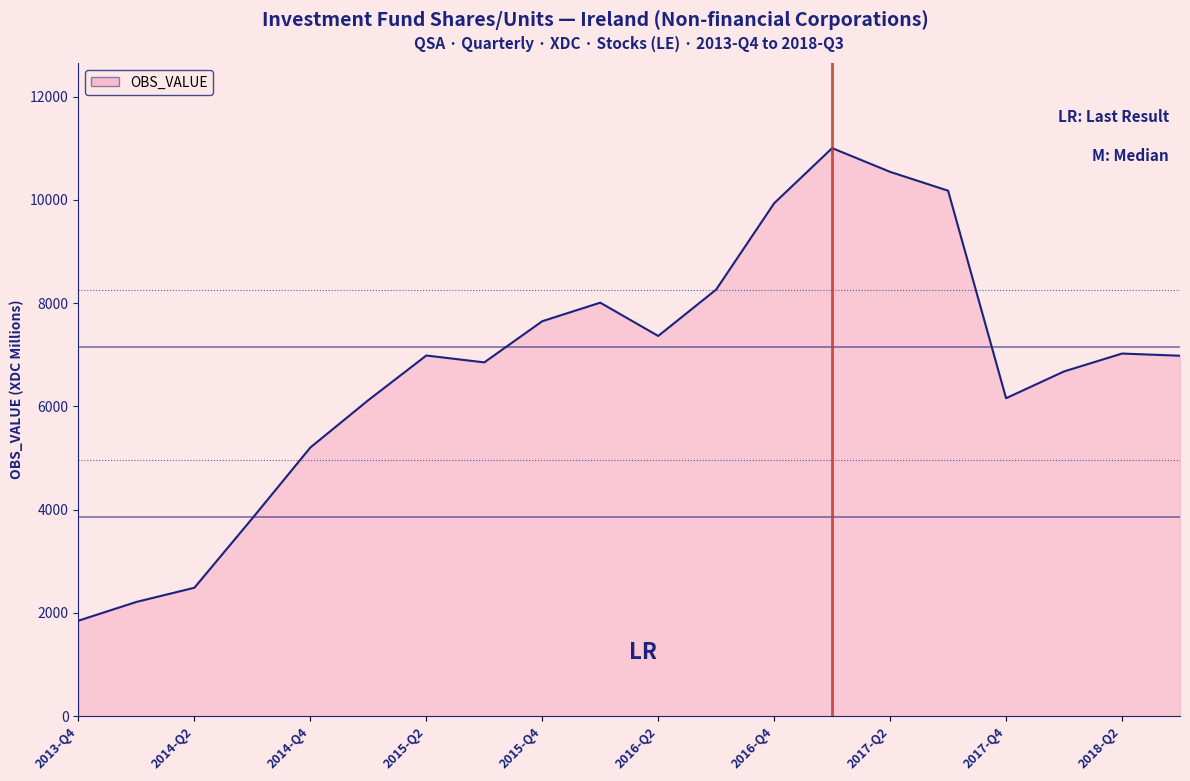

What is the difference between the maximum and minimum values?

9157.7